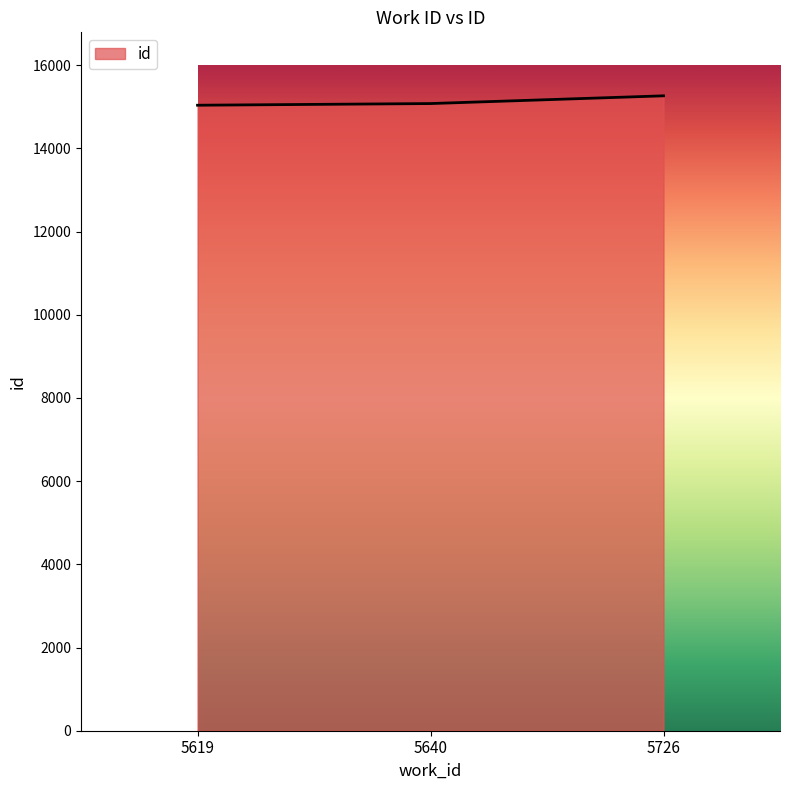

The chart shows a value of 15076 at 5640. True or false?

True